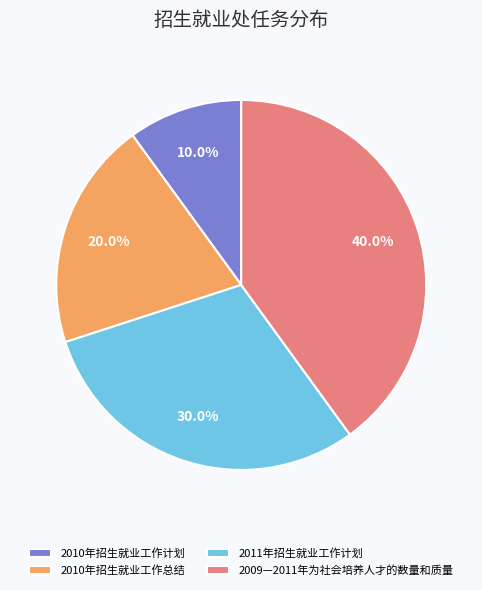

Do 2009—2011年为社会培养人才的数量和质量 and 2010年招生就业工作总结 together represent more than half of the pie?

Yes